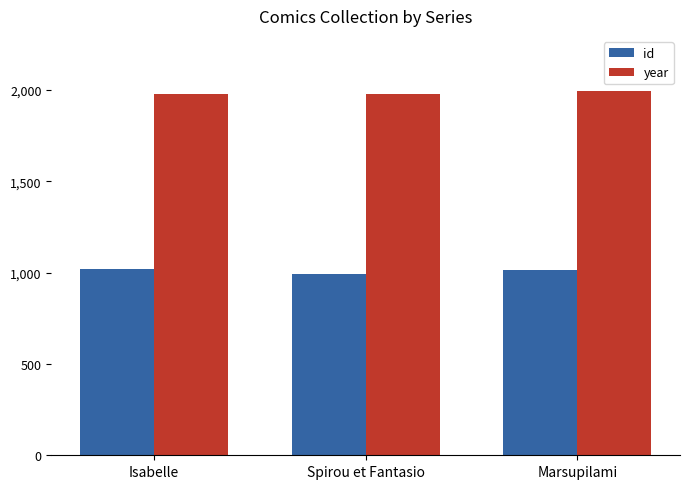

At which category does the chart reach its minimum across all series?

Spirou et Fantasio